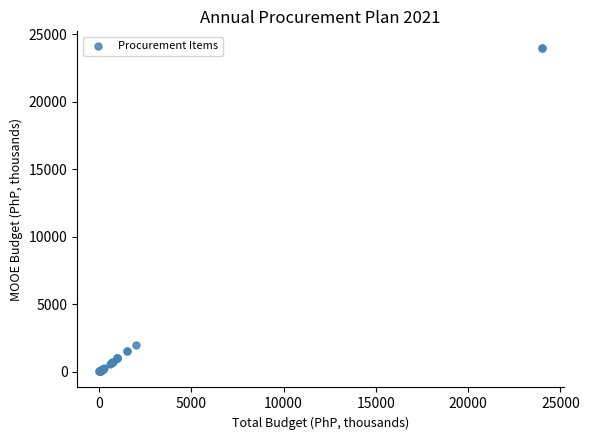

What Y value in the scatter plot is closest to 12015?

2000.0